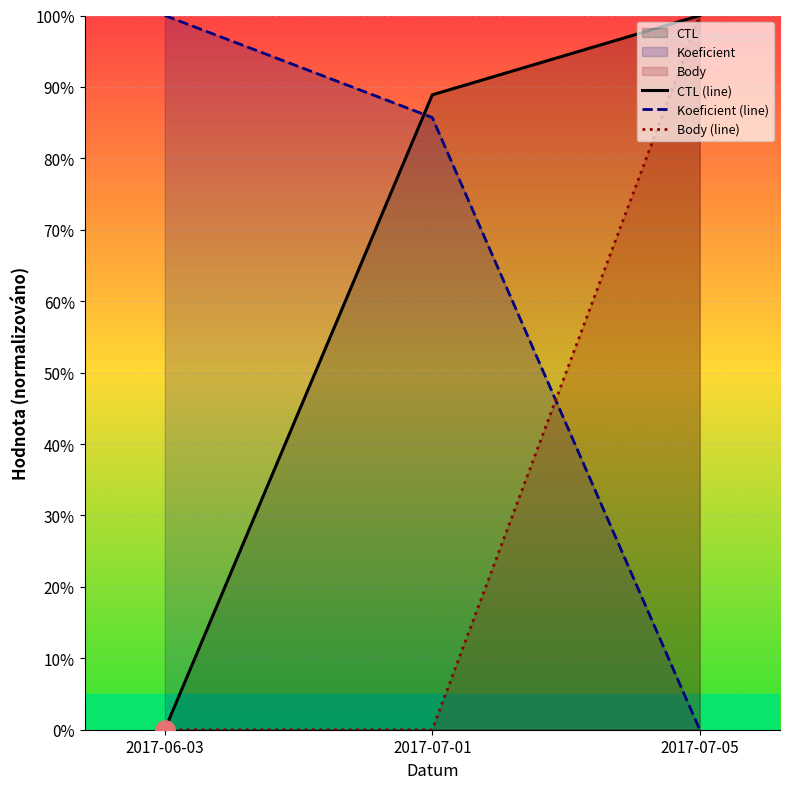

Is the value of Body (line) at 2017-06-03 greater than the value of Koeficient (line) at 2017-07-05?

No